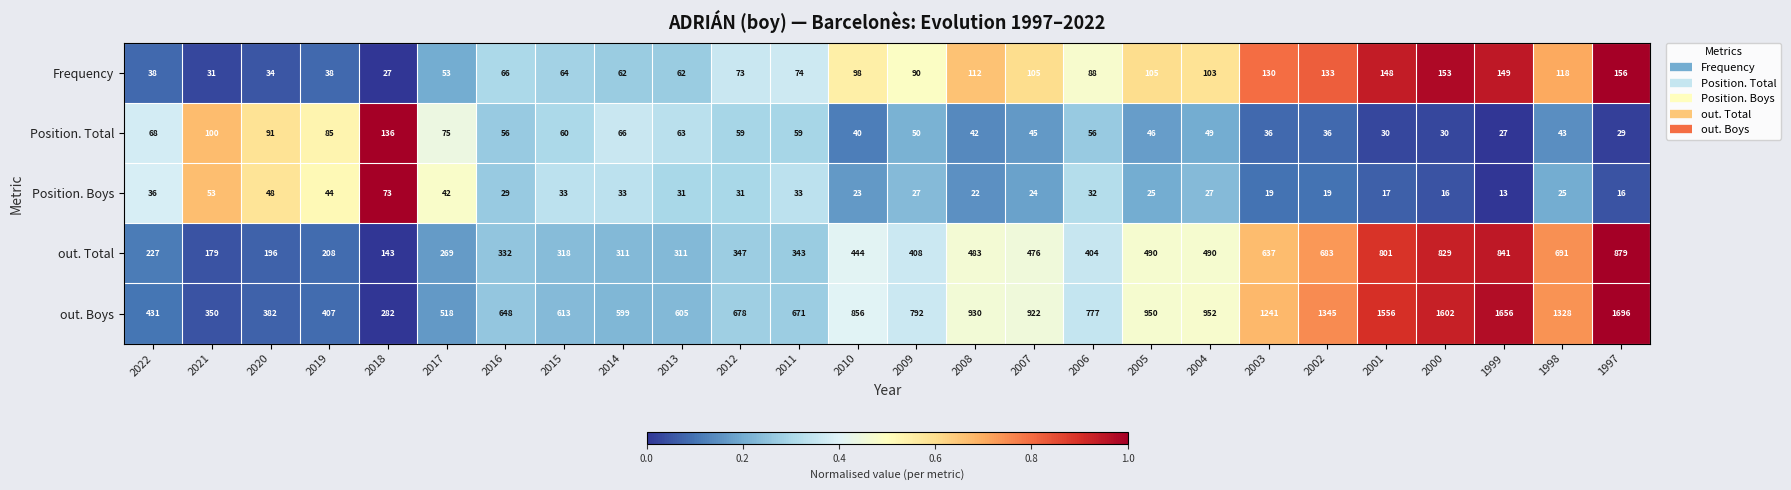

Count the number of data series in this chart.

5